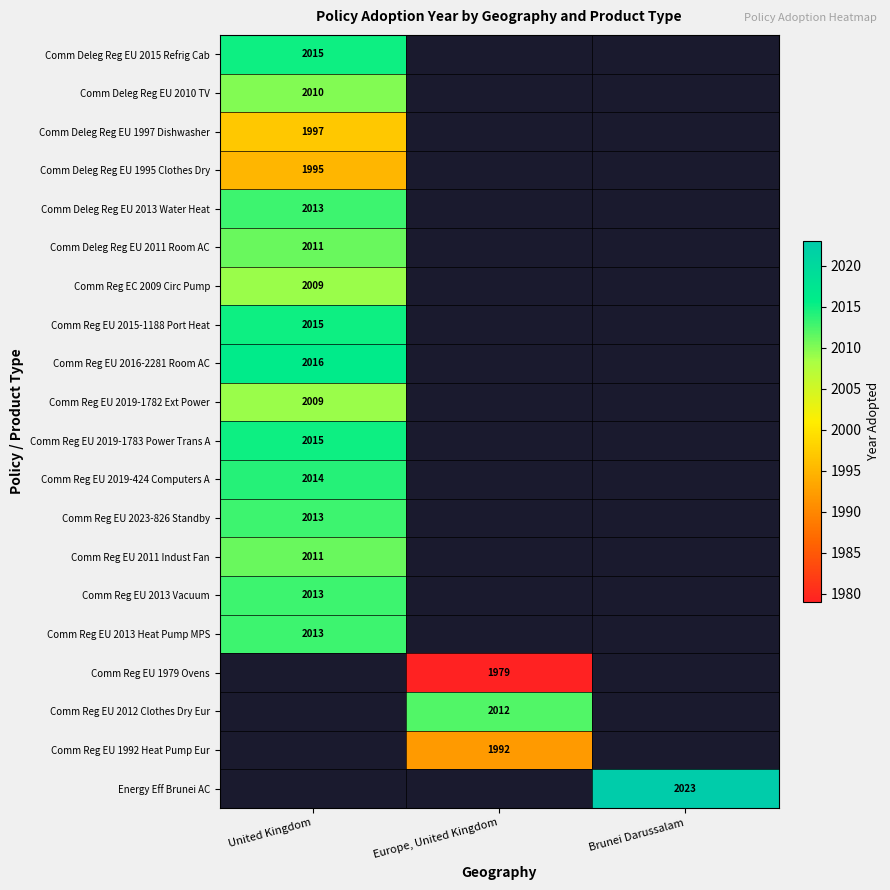

How many series are shown in this chart?

20